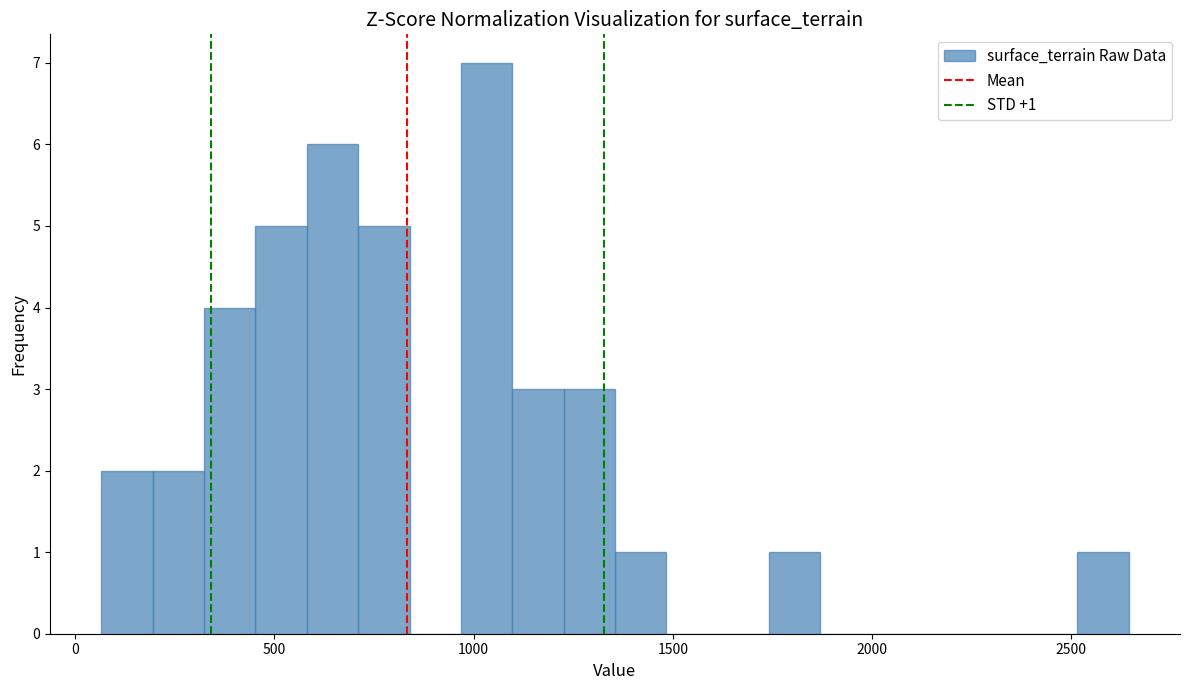

Read against the x-axis, roughly where is the centre of the tallest bar?

1050